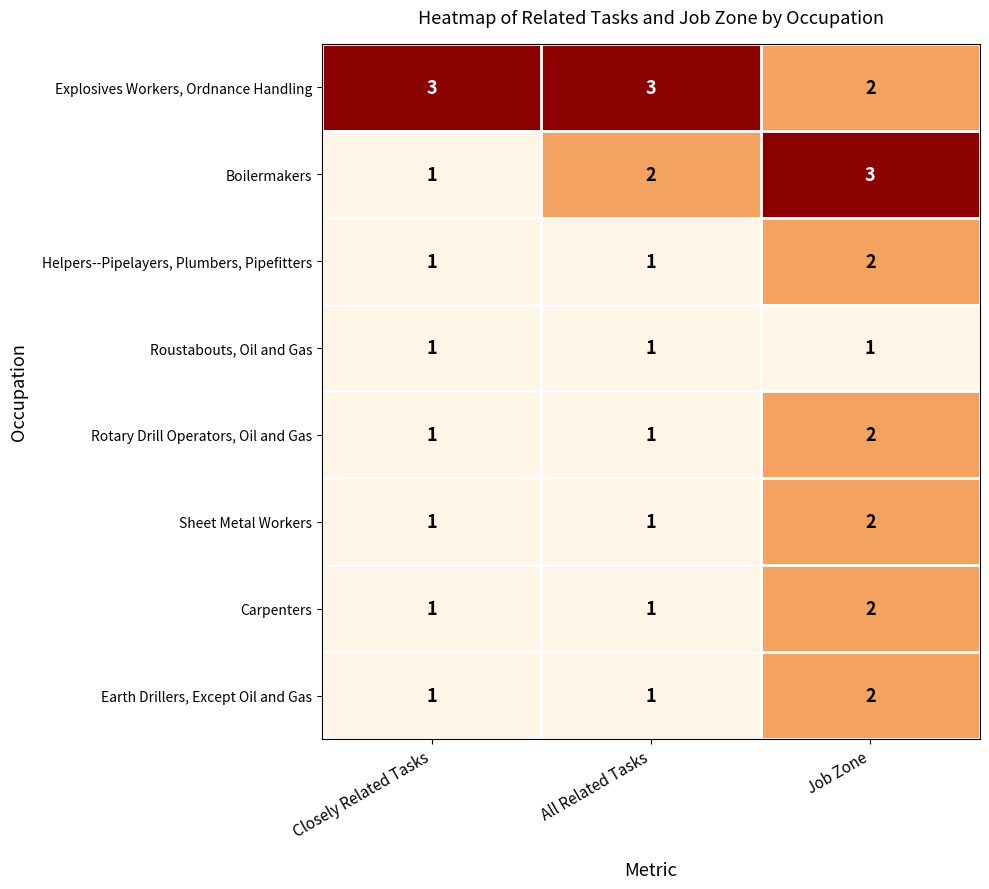

At how many categories does at least one series exceed 1?

3